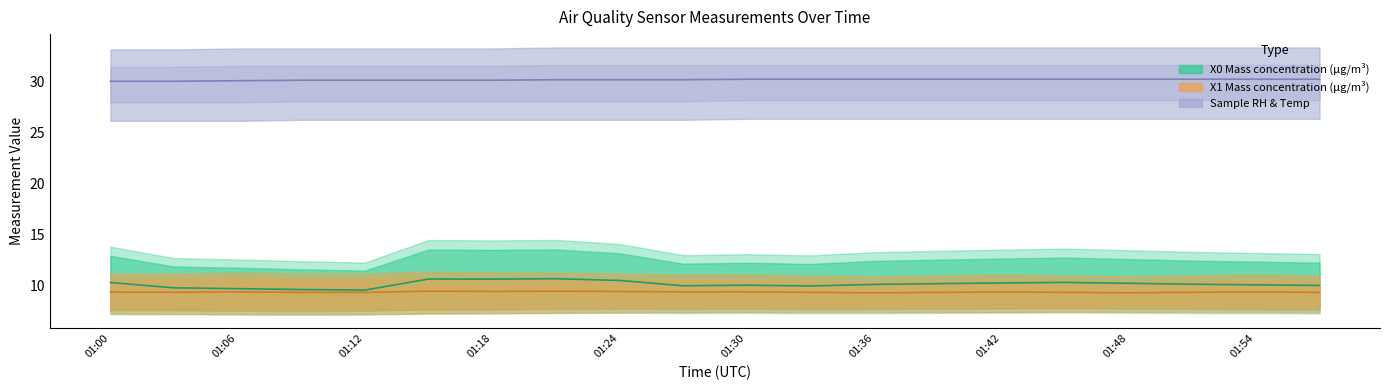

What is the sum of all Mass concentration X1 (μg/m³) values?

186.7